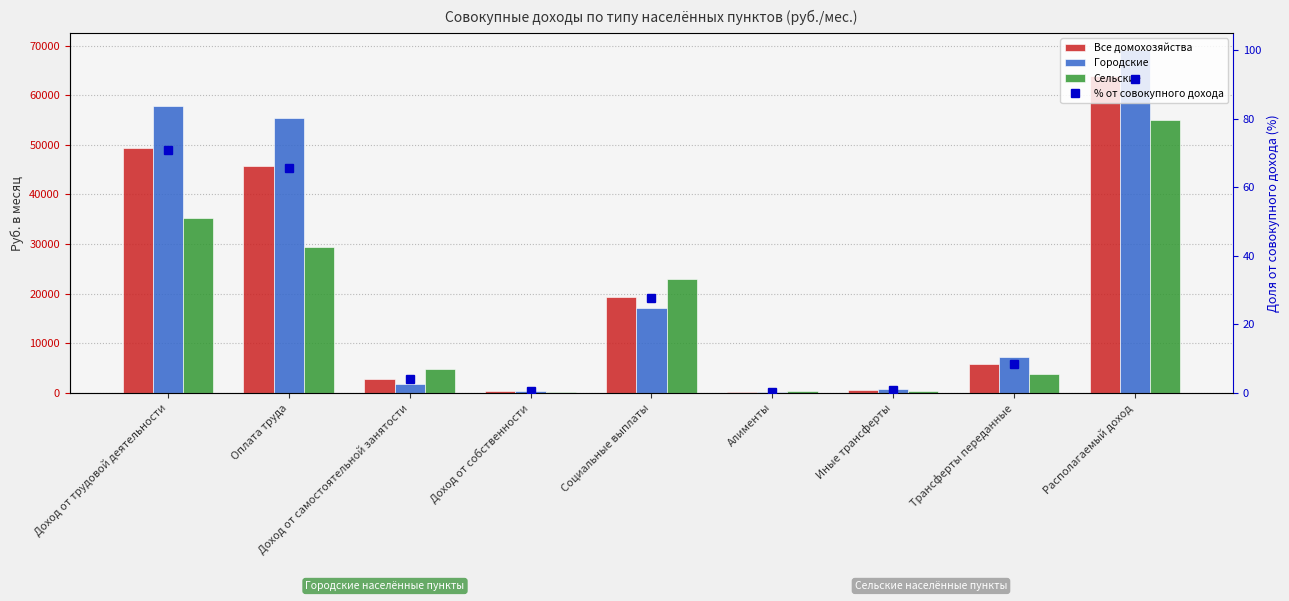

Where does the Сельские series first go above 4750?

Доход от трудовой деятельности